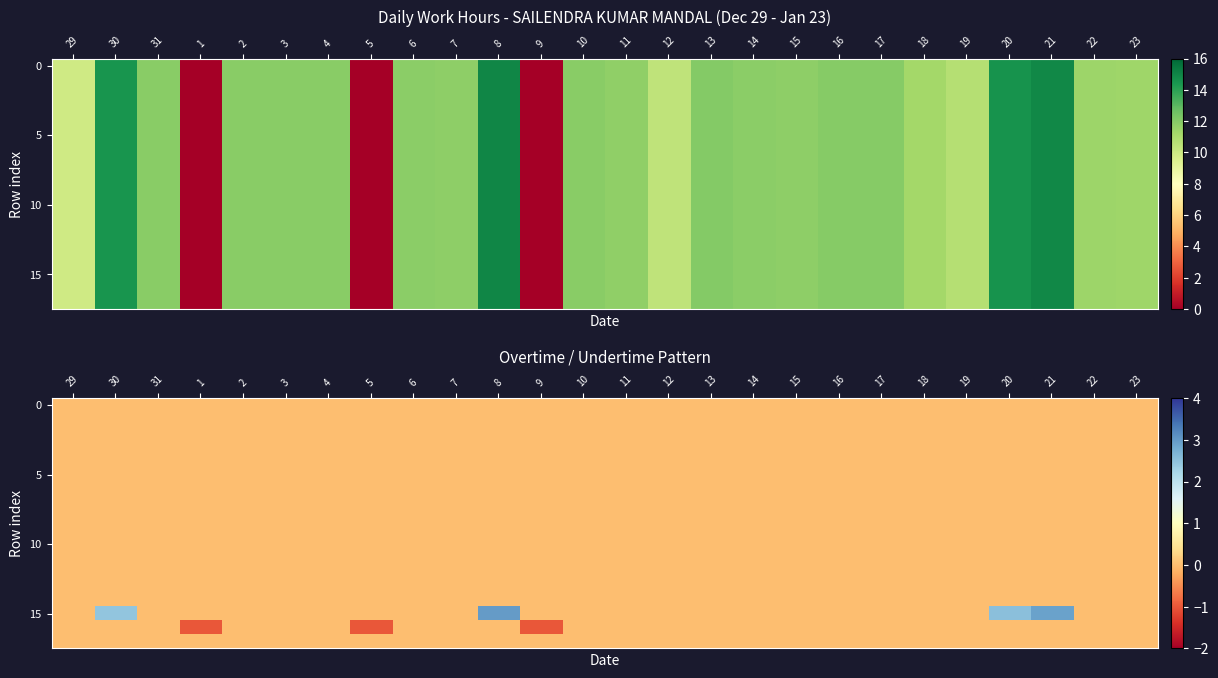

What is the total value across all series at 21?

2.9